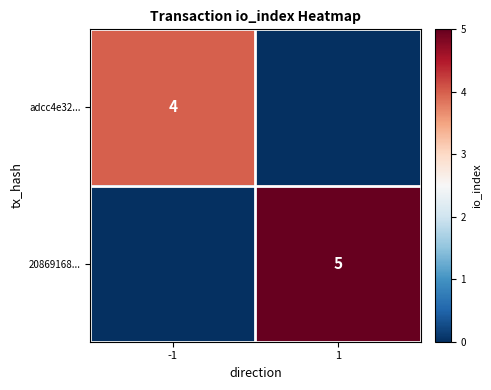

True or false: 20869168... has a value of 5 at 1.

True